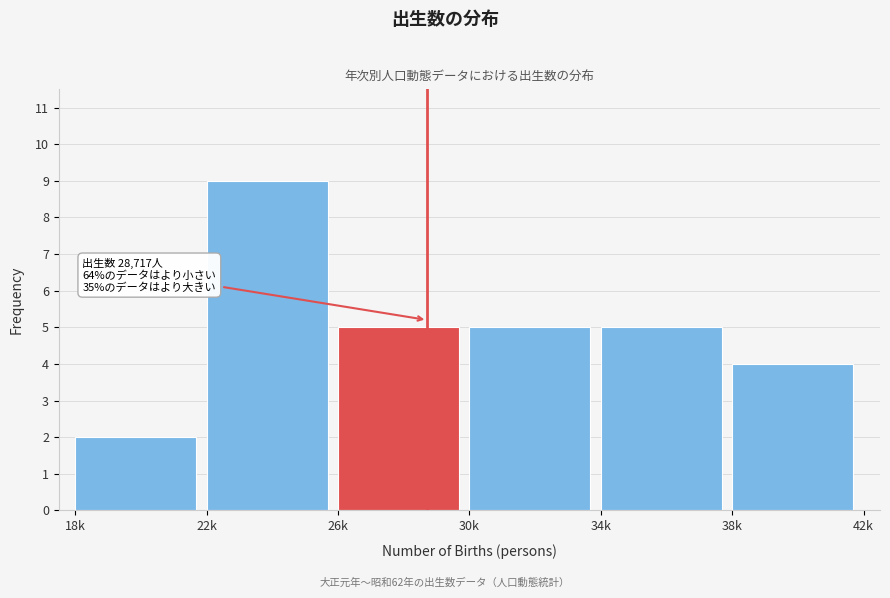

Reading left to right, list all the values displayed in this chart.

2	9	5	5	5	4